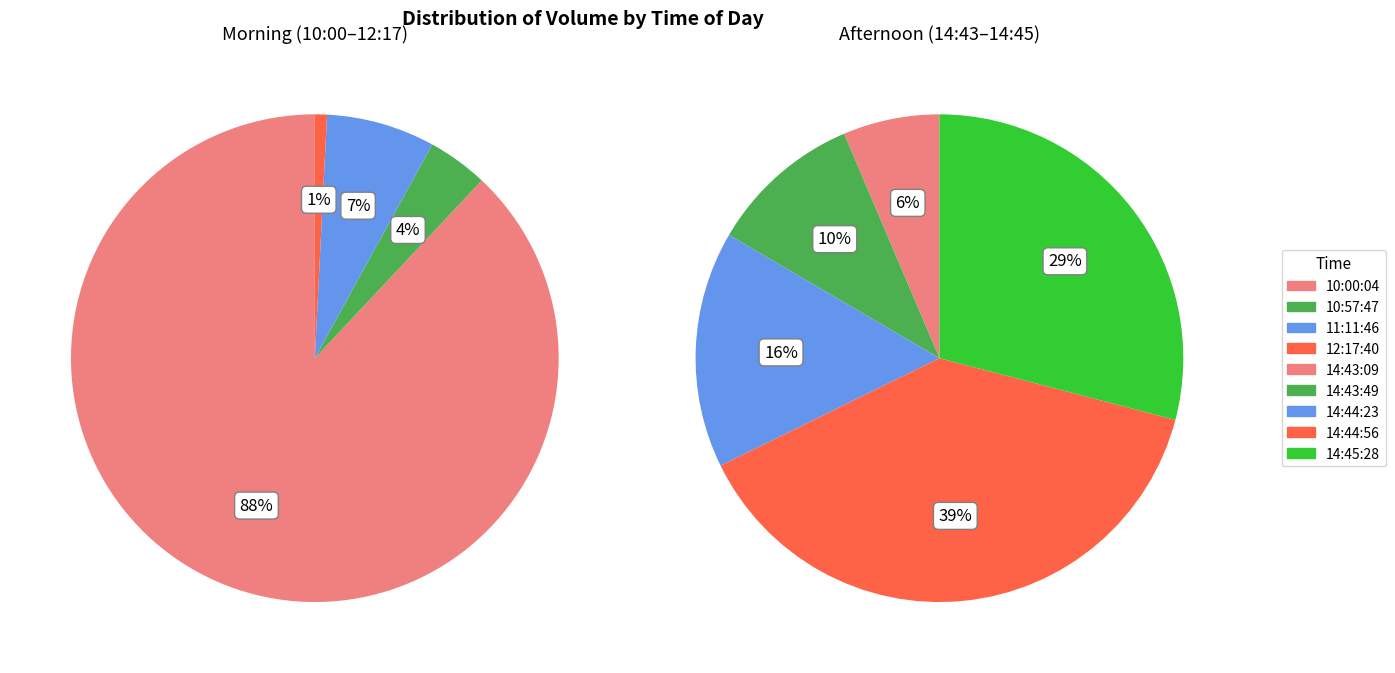

Rank the categories by value from lowest to highest.

12:17:40, 10:57:47, 11:11:46, 14:43:09, 14:43:49, 14:44:23, 14:45:28, 10:00:04, 14:44:56